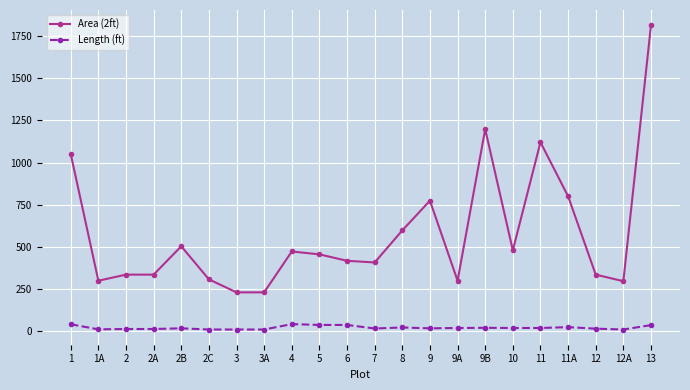

Where does the Area (2ft) series first go above 456?

1